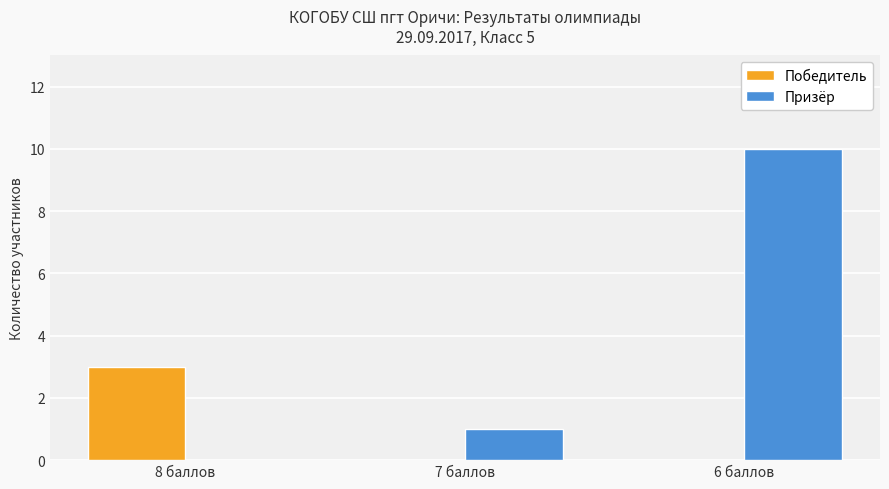

What is the approximate value of Призёр at 6 баллов?

10